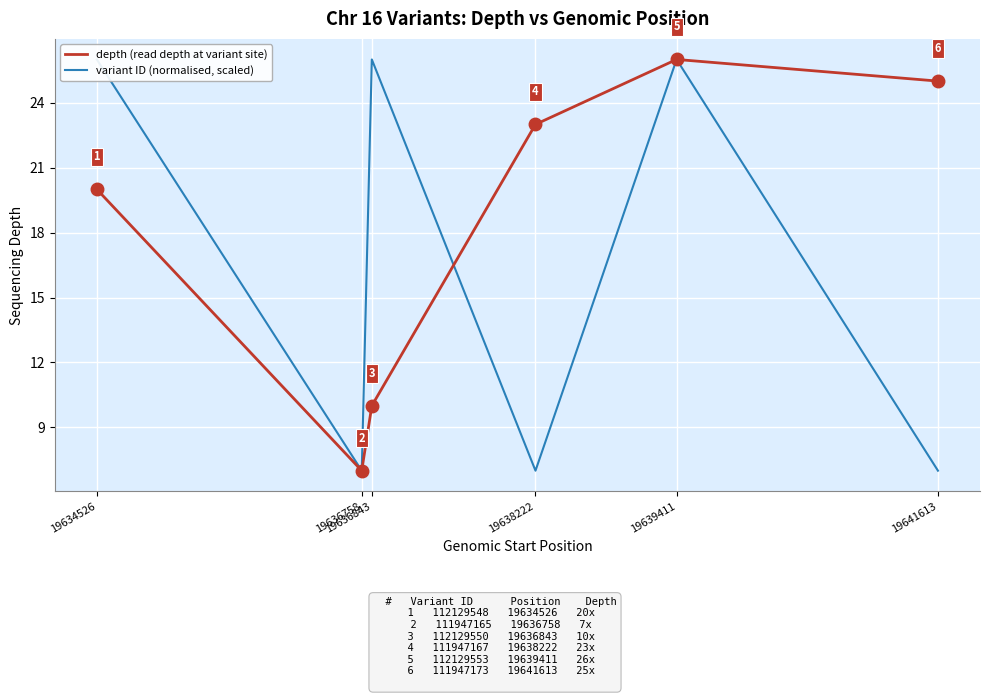

Reading right to left, extract all data points from this chart.

depth (read depth at variant site): 19641613=25.0	19639411=26.0	19638222=23.0	19636843=10.0	19636758=7.0	19634526=20.0
variant ID (normalised, scaled): 19641613=7.0	19639411=26.0	19638222=7.0	19636843=26.0	19636758=7.0	19634526=26.0